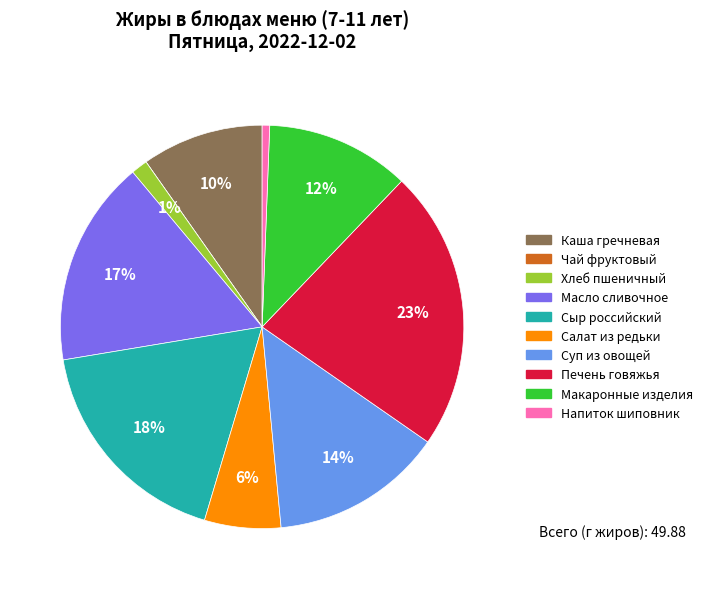

To the nearest percent, what is the average slice percentage?

10%